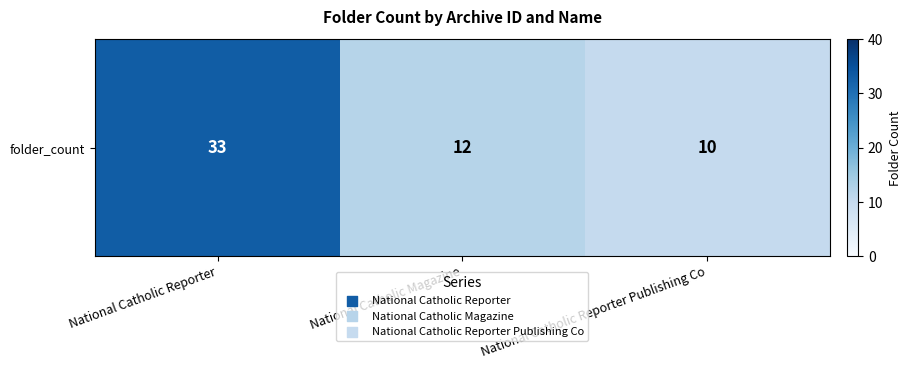

The value at National Catholic Reporter Publishing Co is 6. True or false?

False